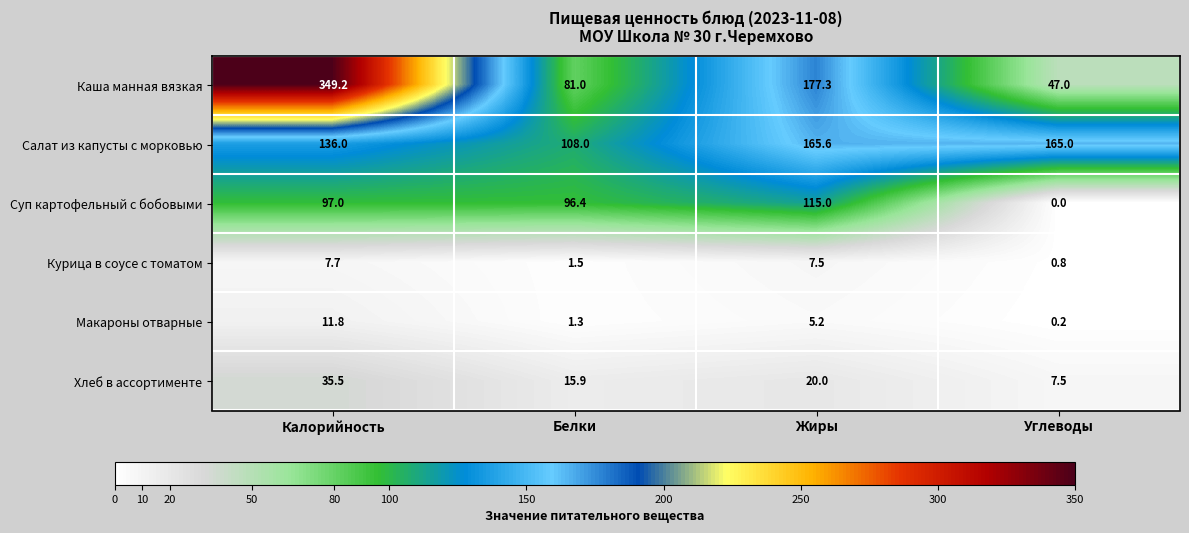

How many categories are shown in the chart?

4